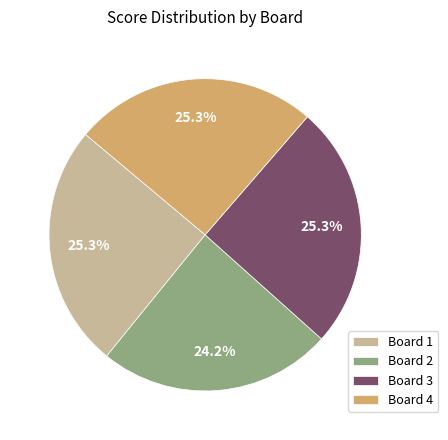

Which has a higher value, Board 2 or Board 3?

Board 3